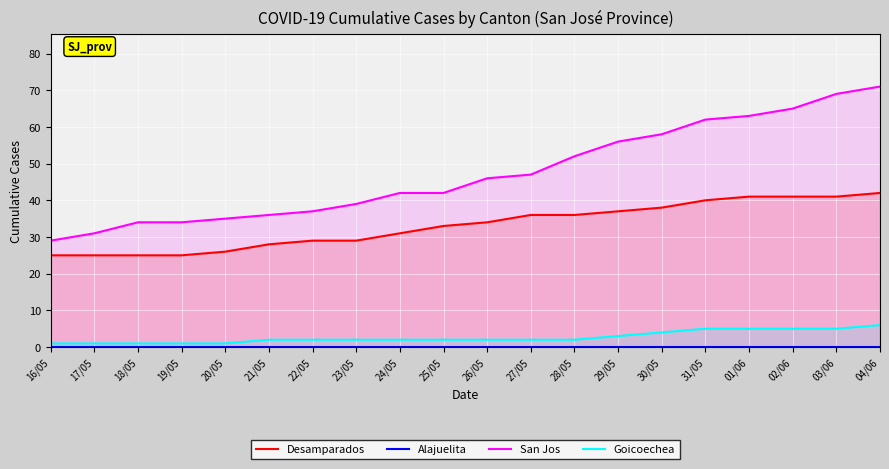

Reading left to right, list all the values displayed in this chart.

Desamparados: 25	25	25	25	26	28	29	29	31	33	34	36	36	37	38	40	41	41	41	42
Alajuelita: 0	0	0	0	0	0	0	0	0	0	0	0	0	0	0	0	0	0	0	0
San Jos: 29	31	34	34	35	36	37	39	42	42	46	47	52	56	58	62	63	65	69	71
Goicoechea: 1	1	1	1	1	2	2	2	2	2	2	2	2	3	4	5	5	5	5	6